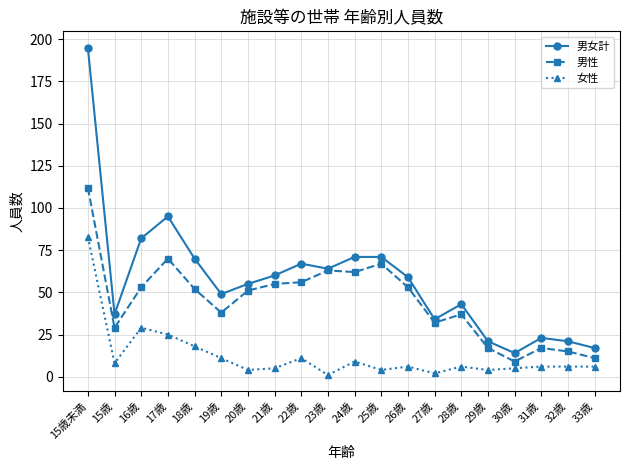

Between 15歳未満 and 26歳, which series saw the biggest shift?

男女計